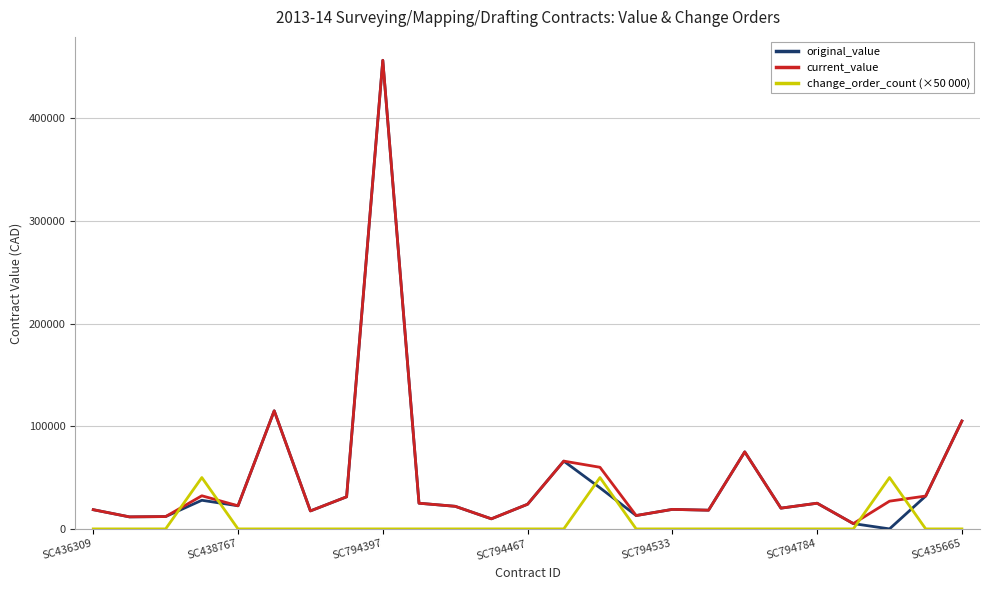

What is the maximum value for change_order_count (×50 000)?

50000.0